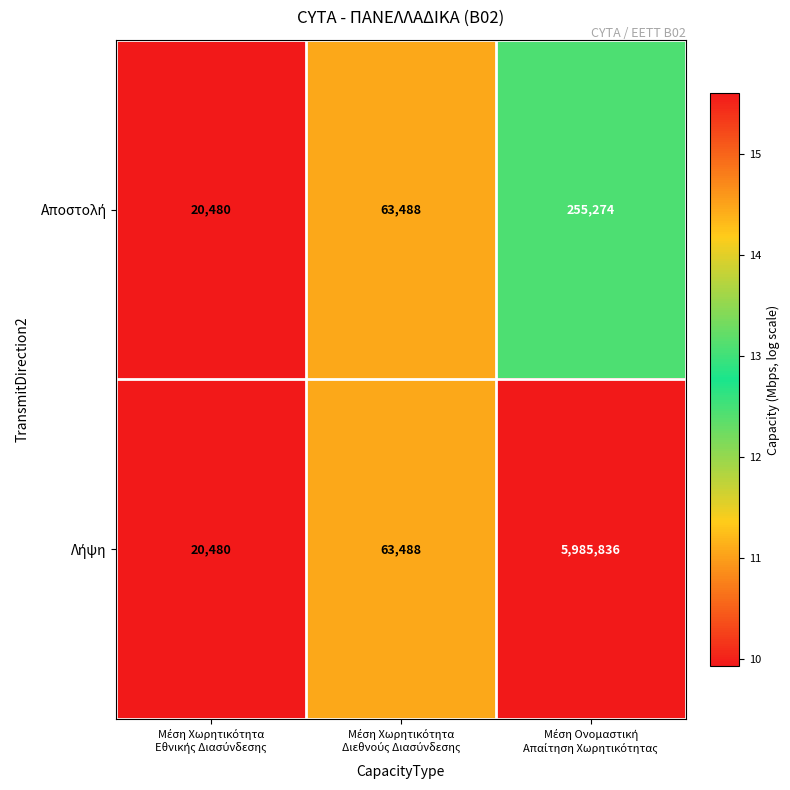

What is the smallest value displayed?

20480